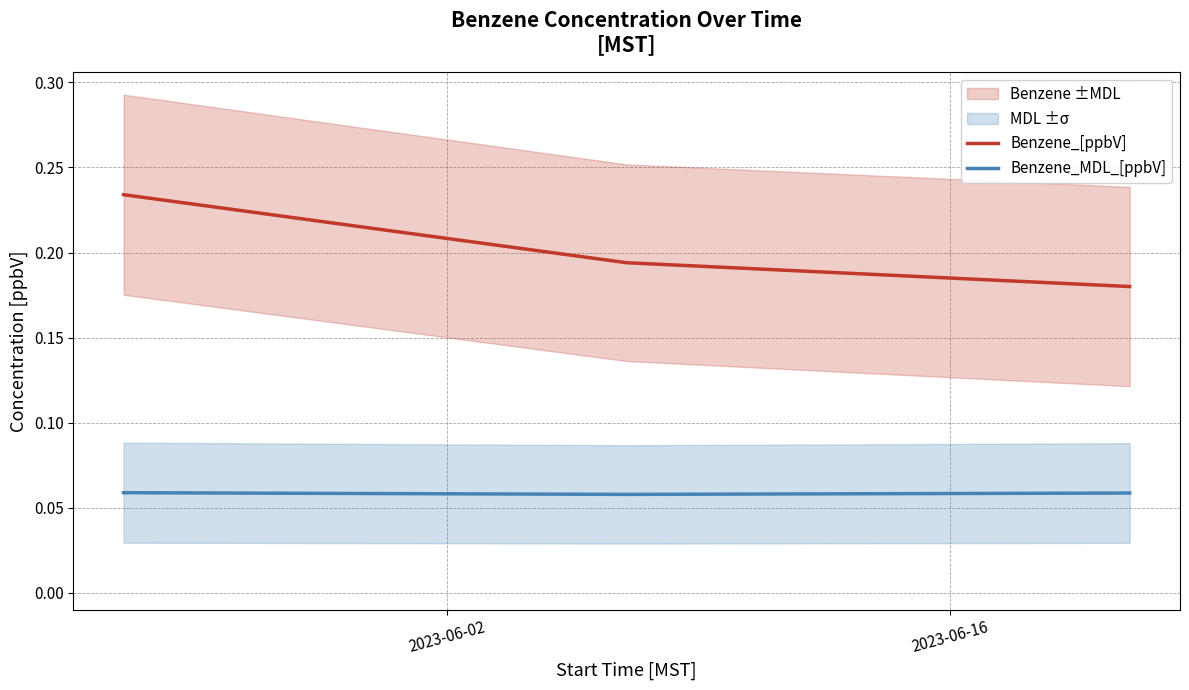

How many lines are shown in the chart?

2